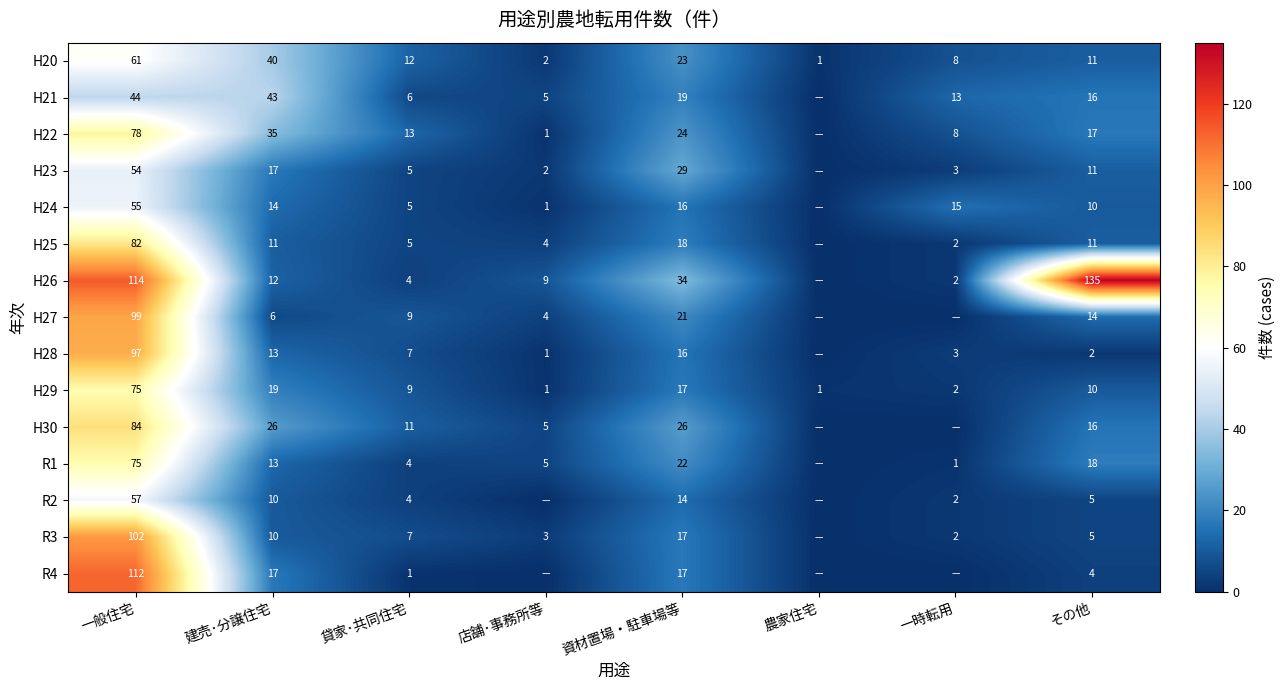

Which has a higher value, 農家住宅 or 貸家･共同住宅?

貸家･共同住宅